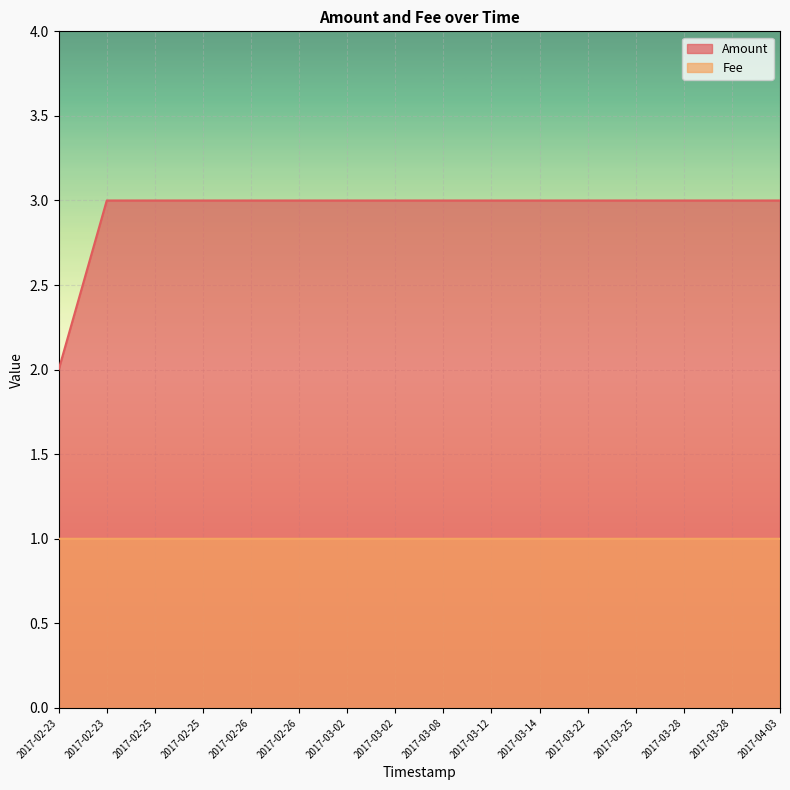

Does the chart display data point markers on the line(s)?

No